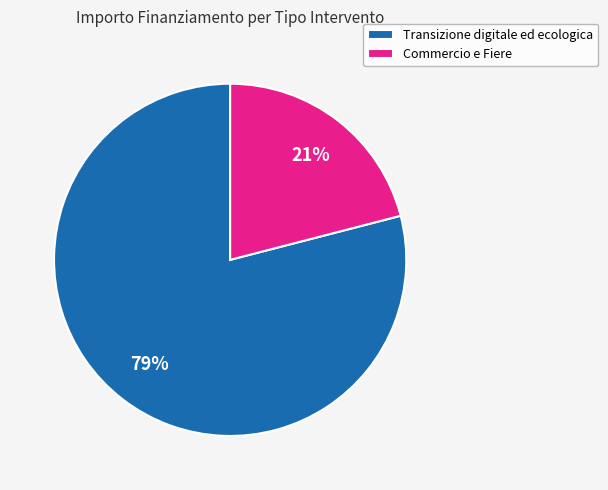

Do Commercio e Fiere and Transizione digitale ed ecologica together represent more than half of the pie?

Yes